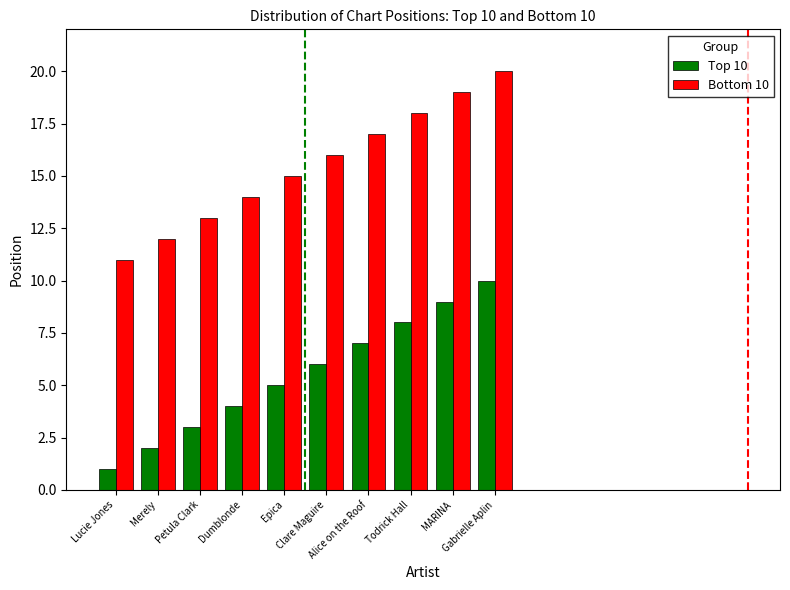

At which label does Bottom 10 reach its peak?

Gabrielle Aplin